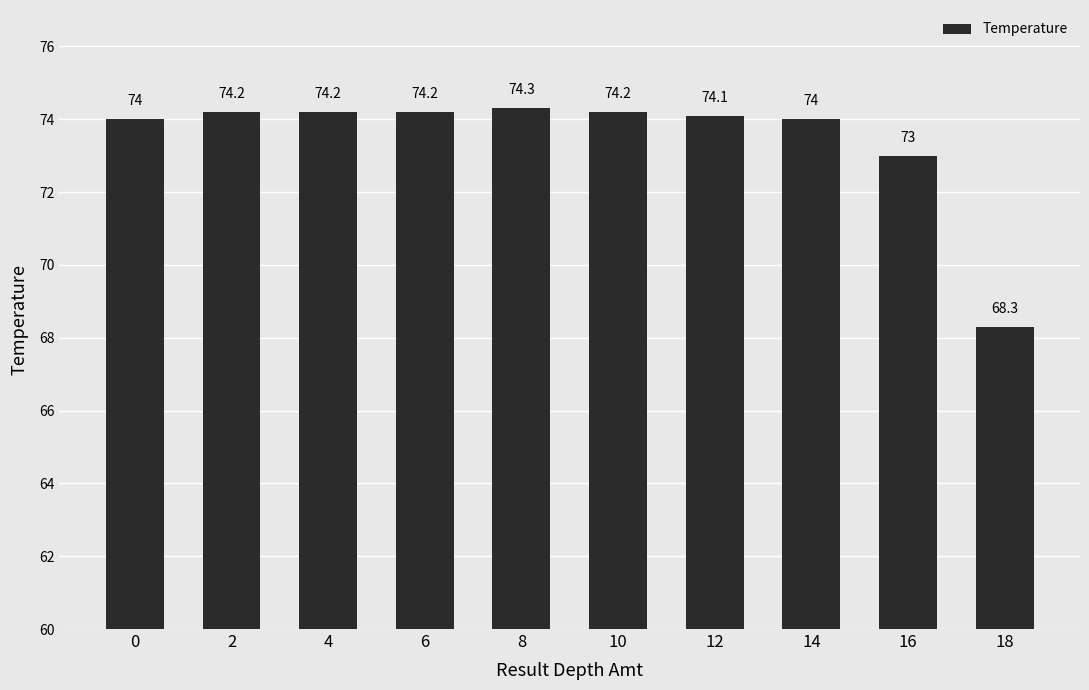

What is the value of the 7th bar from the left?

74.1